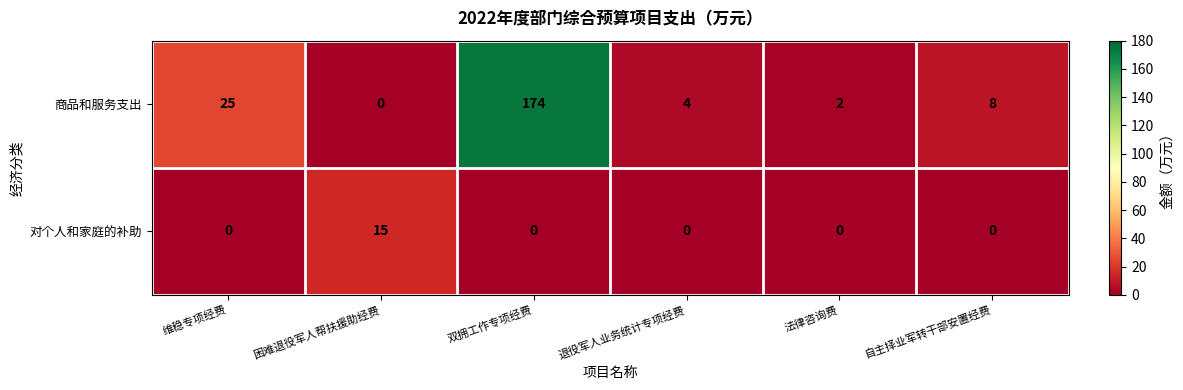

What is the maximum value shown in the chart?

174